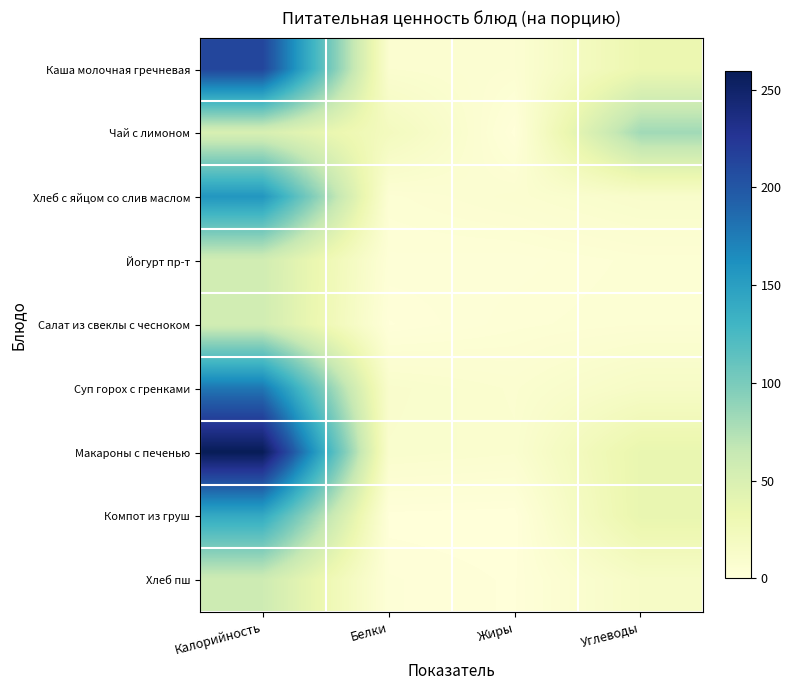

Reading left to right, list all the values displayed in this chart.

Каша молочная гречневая: Калорийность=212.7	Белки=8.1	Жиры=6.0	Углеводы=32.9
Чай с лимоном: Калорийность=51.0	Белки=21.2	Жиры=0.4	Углеводы=82.2
Хлеб с яйцом со слив маслом: Калорийность=157.0	Белки=4.7	Жиры=7.6	Углеводы=11.6
Йогурт пр-т: Калорийность=56.5	Белки=2.8	Жиры=2.5	Углеводы=4.5
Салат из свеклы с чесноком: Калорийность=56.3	Белки=0.9	Жиры=3.6	Углеводы=5.0
Суп горох с гренками: Калорийность=178.8	Белки=10.6	Жиры=7.8	Углеводы=15.4
Макароны с печенью: Калорийность=259.3	Белки=10.0	Жиры=8.4	Углеводы=36.1
Компот из груш: Калорийность=140.0	Белки=0.4	Жиры=0.0	Углеводы=36.4
Хлеб пш: Калорийность=59.0	Белки=2.2	Жиры=0.8	Углеводы=15.4